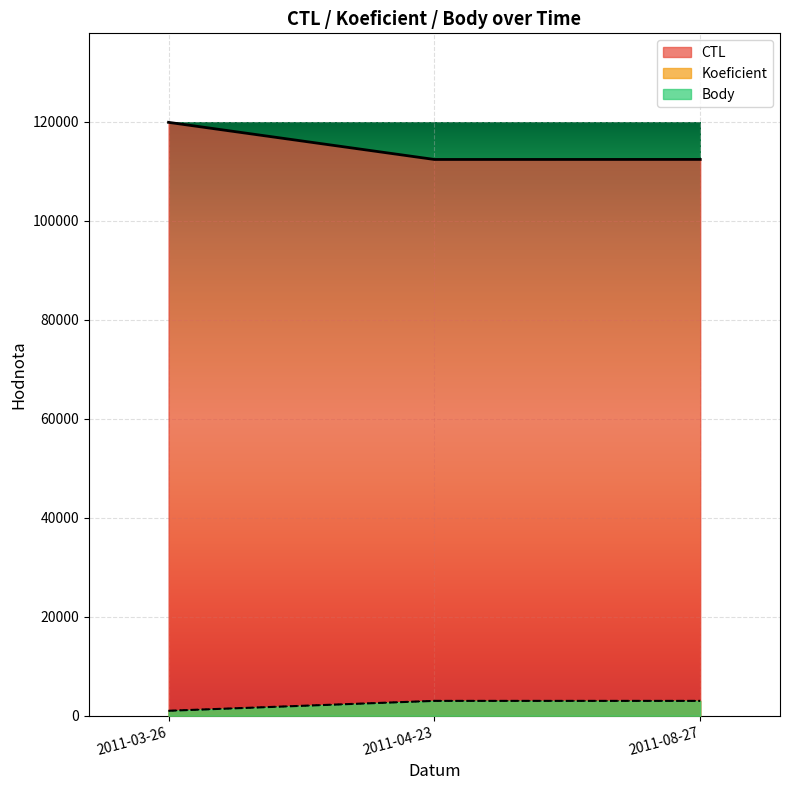

Which series has the largest range (max minus min)?

CTL